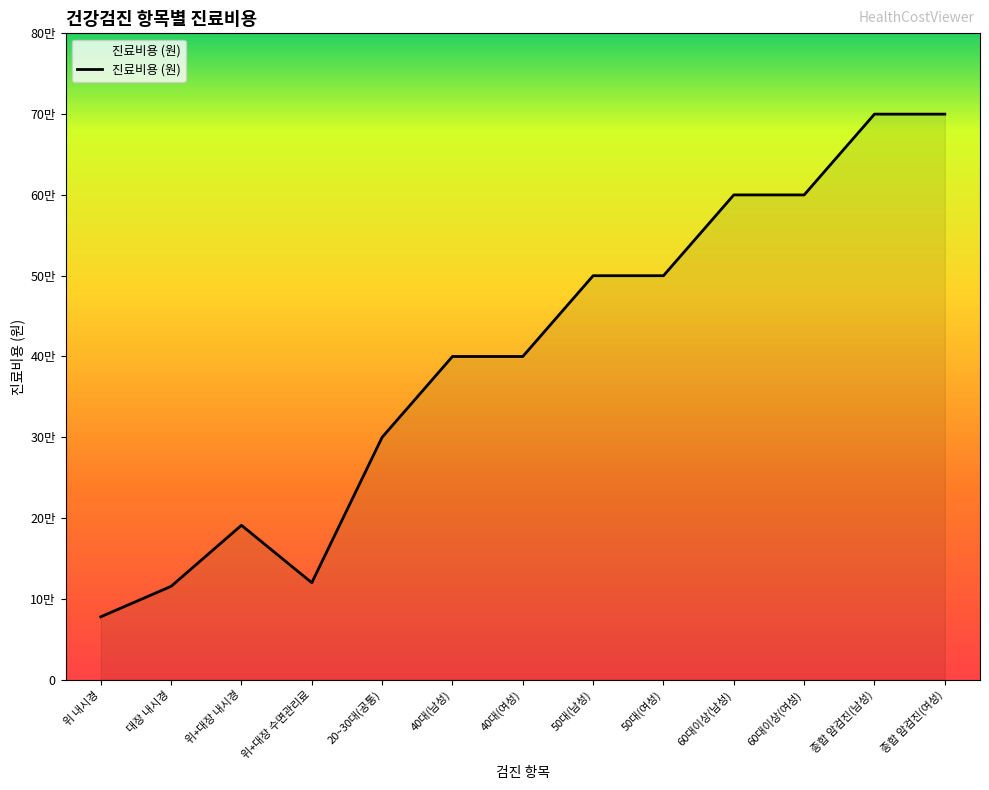

Does the chart have visible grid lines?

No